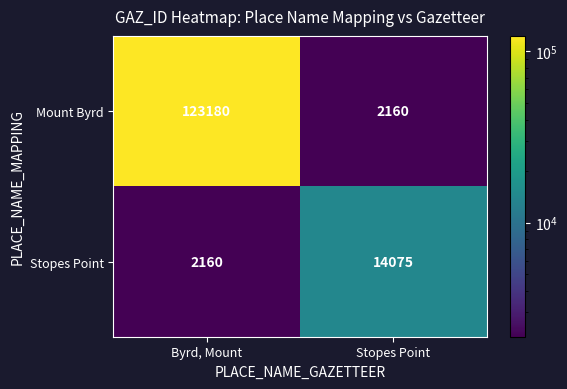

Which series has the largest total across all categories?

Mount Byrd